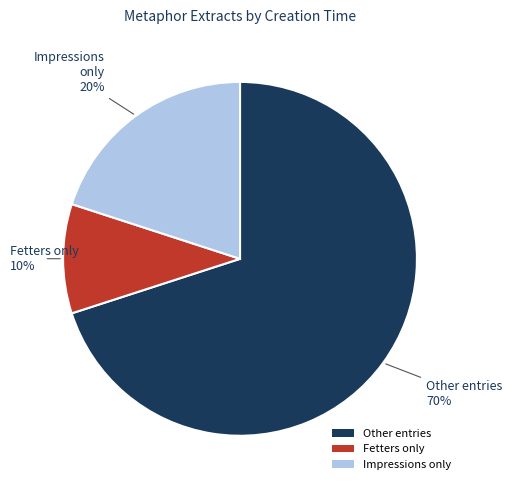

Is the sum of Impressions only and Other entries greater than half?

Yes